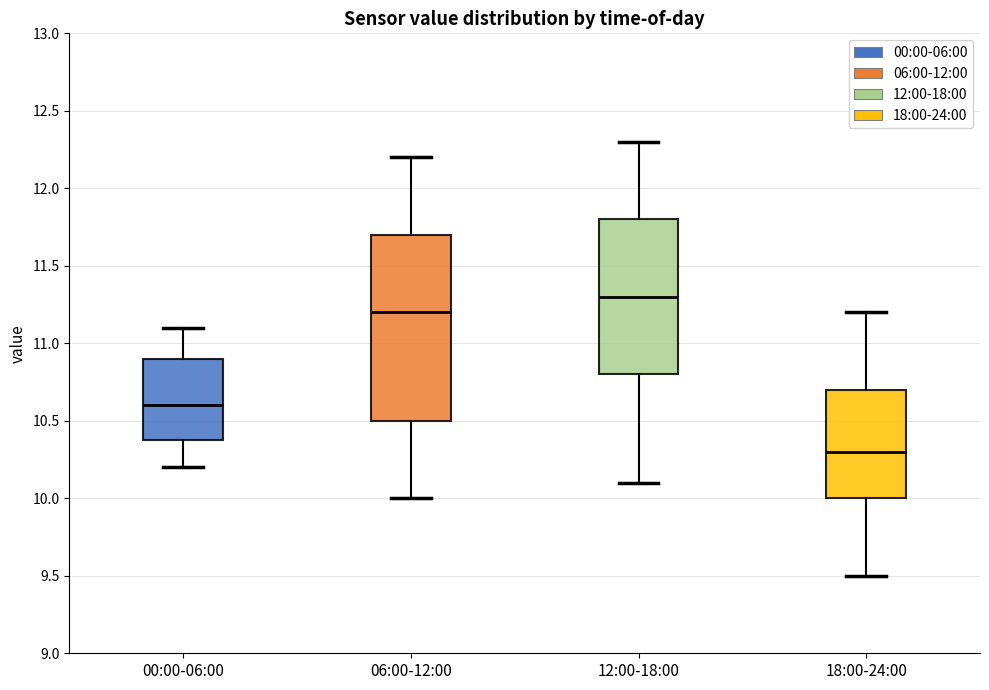

Which box has the highest median line?

12:00-18:00